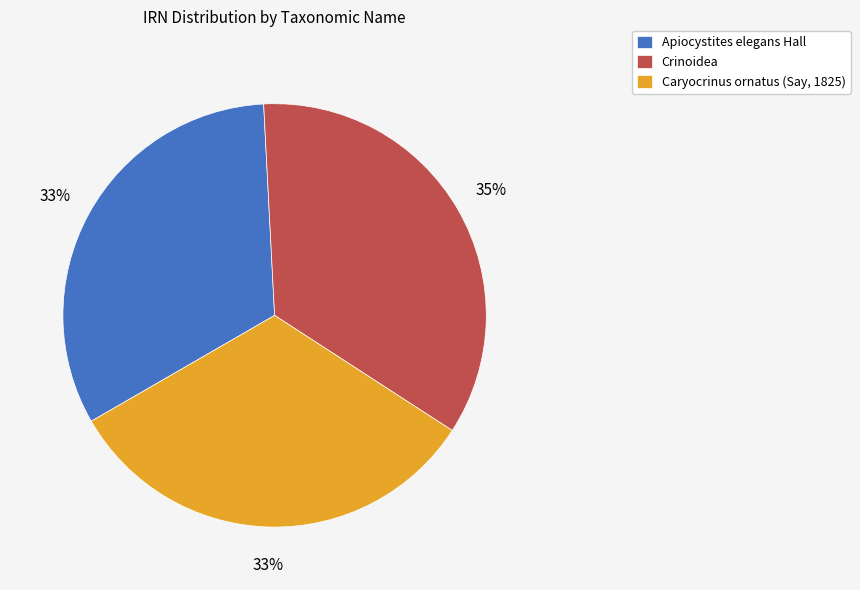

Count the number of slices in the pie.

3